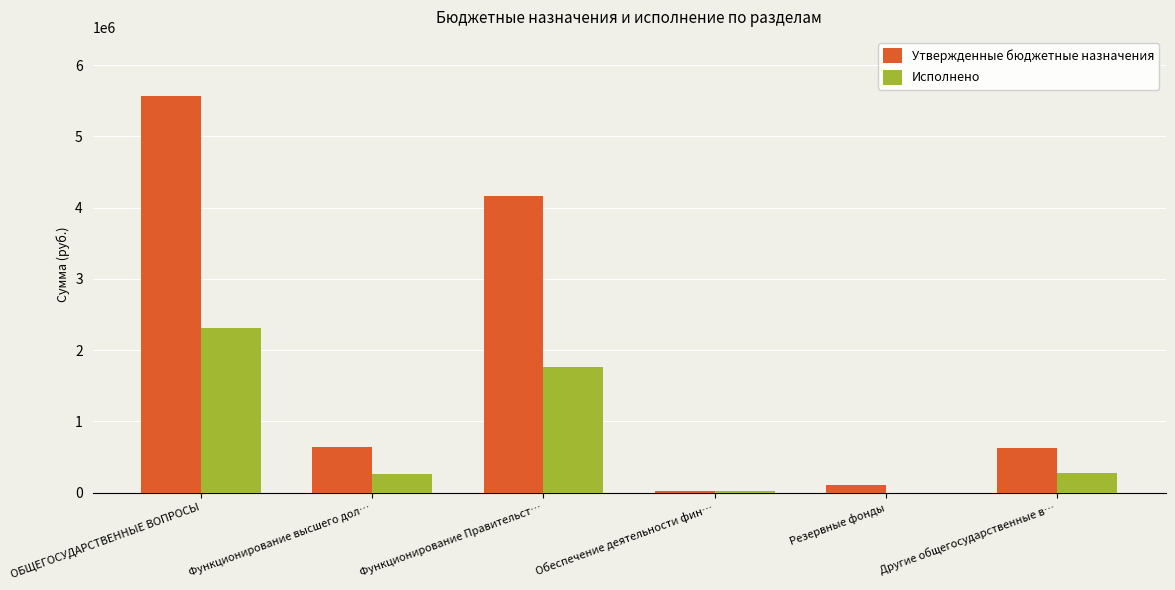

Are the bars horizontal?

No